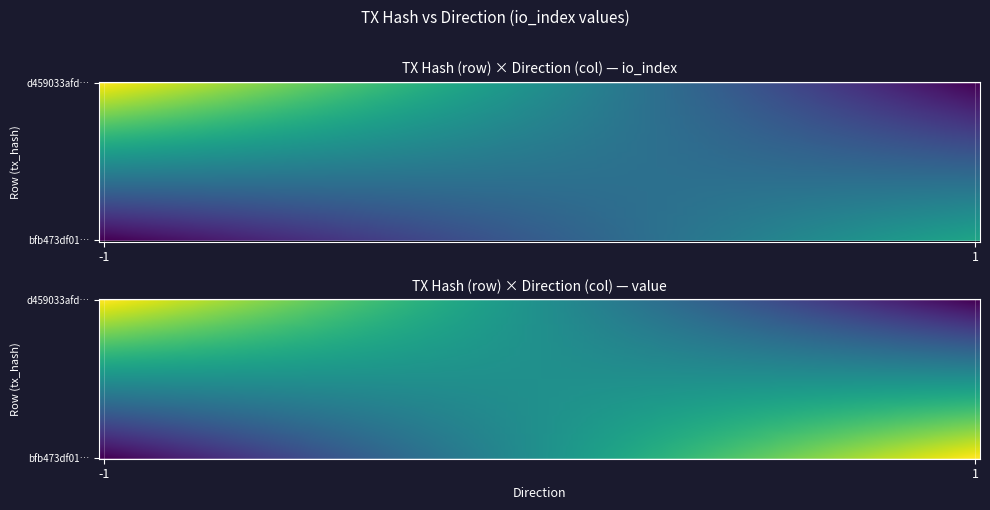

The value of bfb473df012de3948b0de9744624fb274c7c519 at valid_mainchain is 0.6. True or false?

False